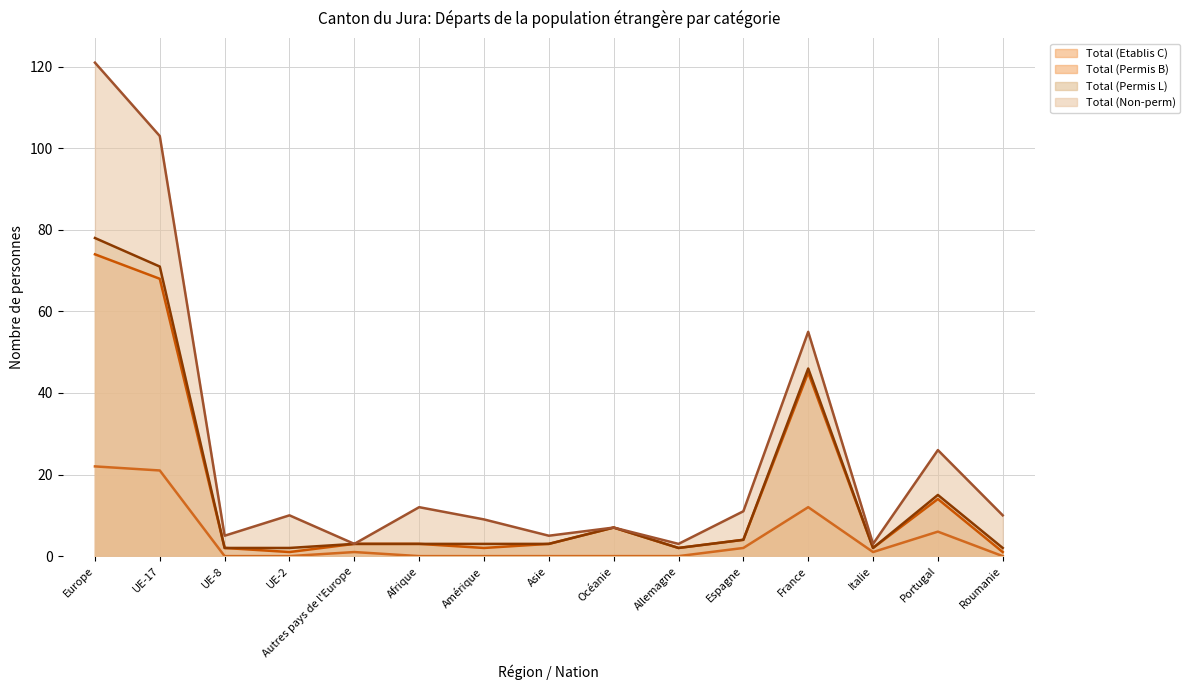

What is the total value across all series at Allemagne?

2